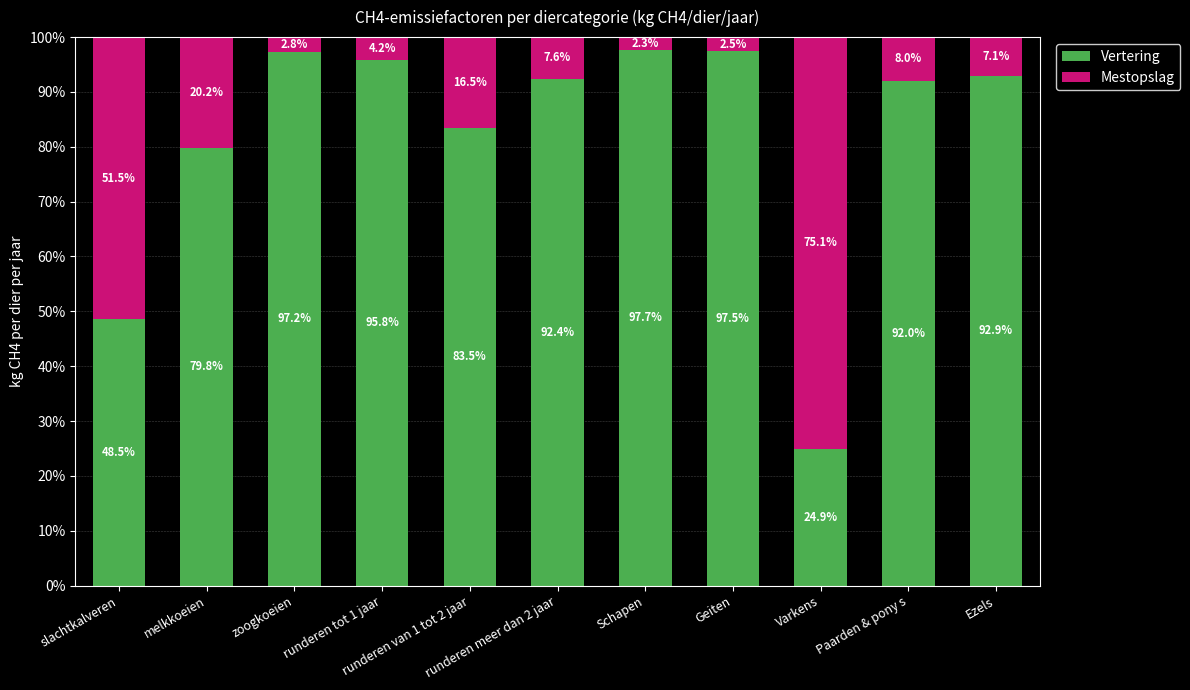

What are all the series names shown in the legend?

Vertering, Mestopslag